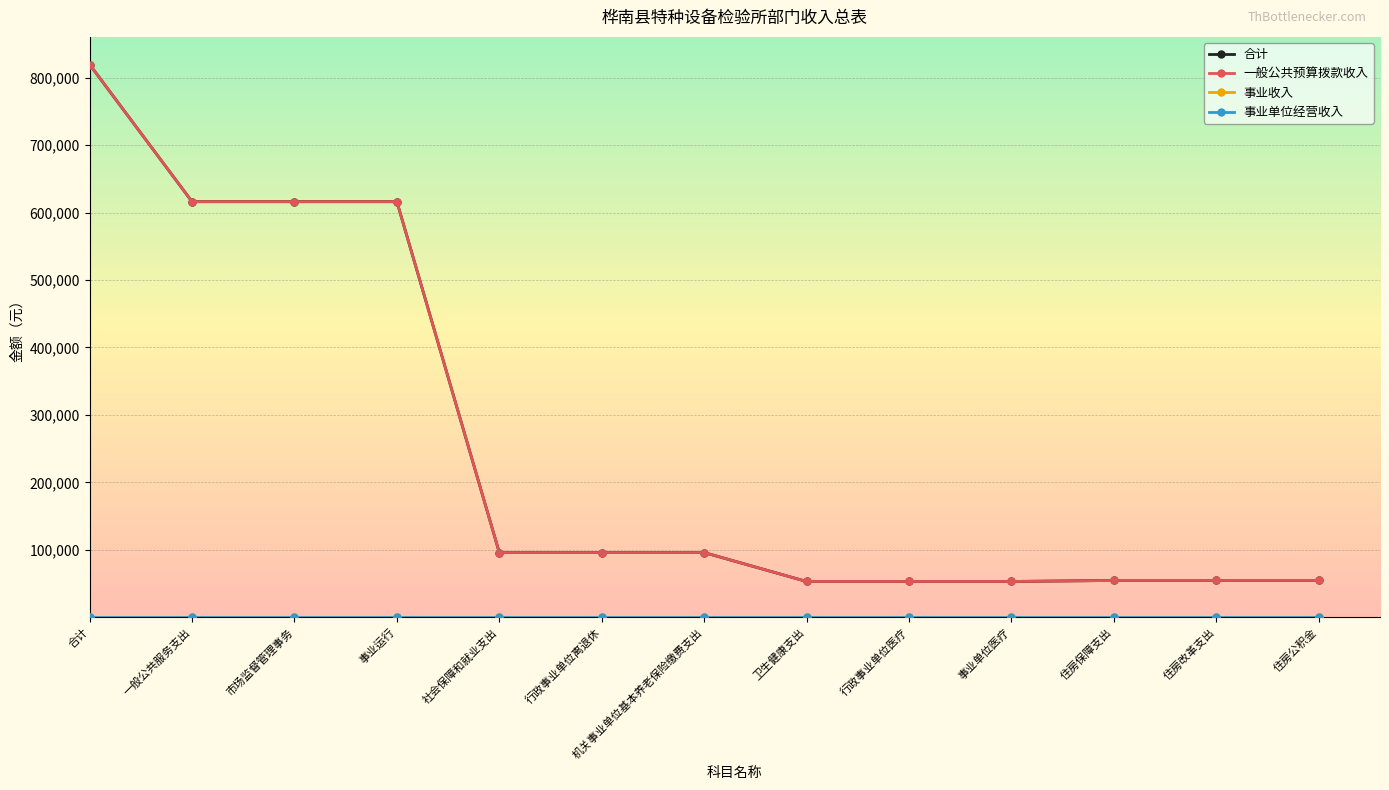

Does the chart have visible grid lines?

Yes